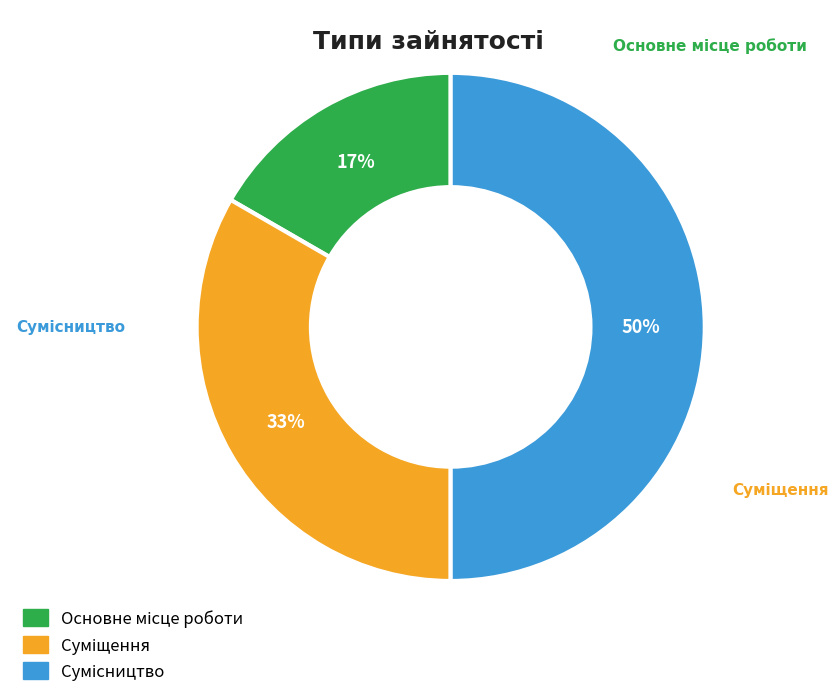

To the nearest percent, what is the average slice percentage?

33%